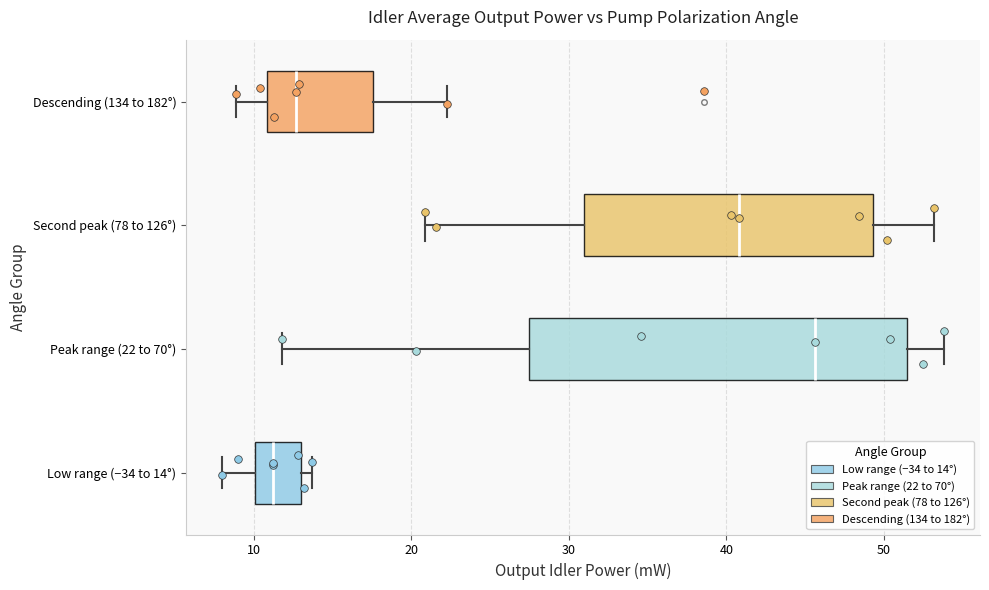

Which box's median line is the furthest to the right?

Peak range (22 to 70°)